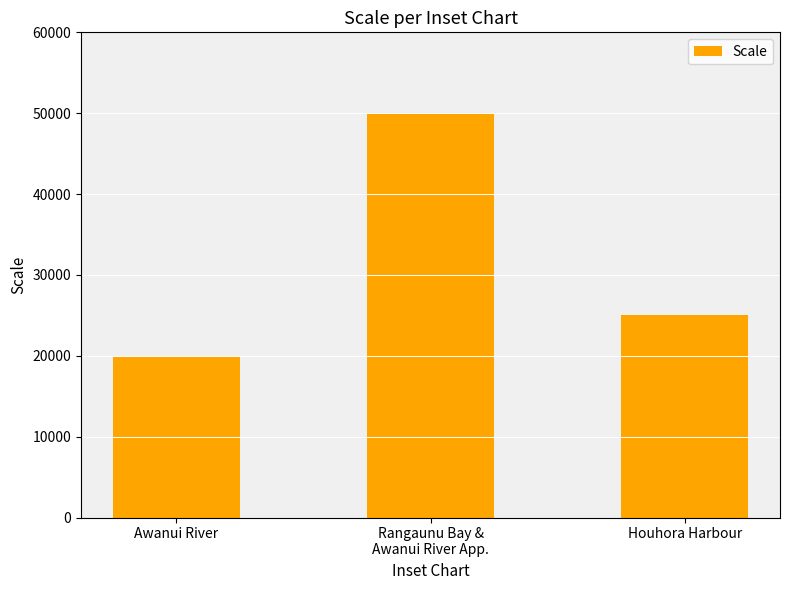

What is the sum of all values?

95000